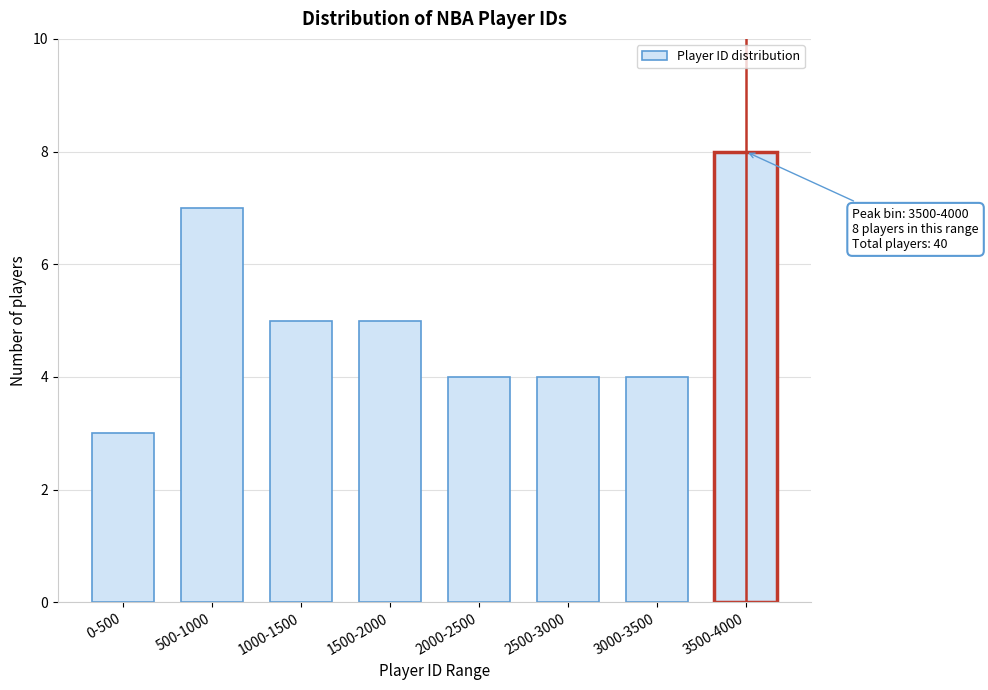

Reading left to right, extract all data points from this chart.

0-500=3	500-1000=7	1000-1500=5	1500-2000=5	2000-2500=4	2500-3000=4	3000-3500=4	3500-4000=8